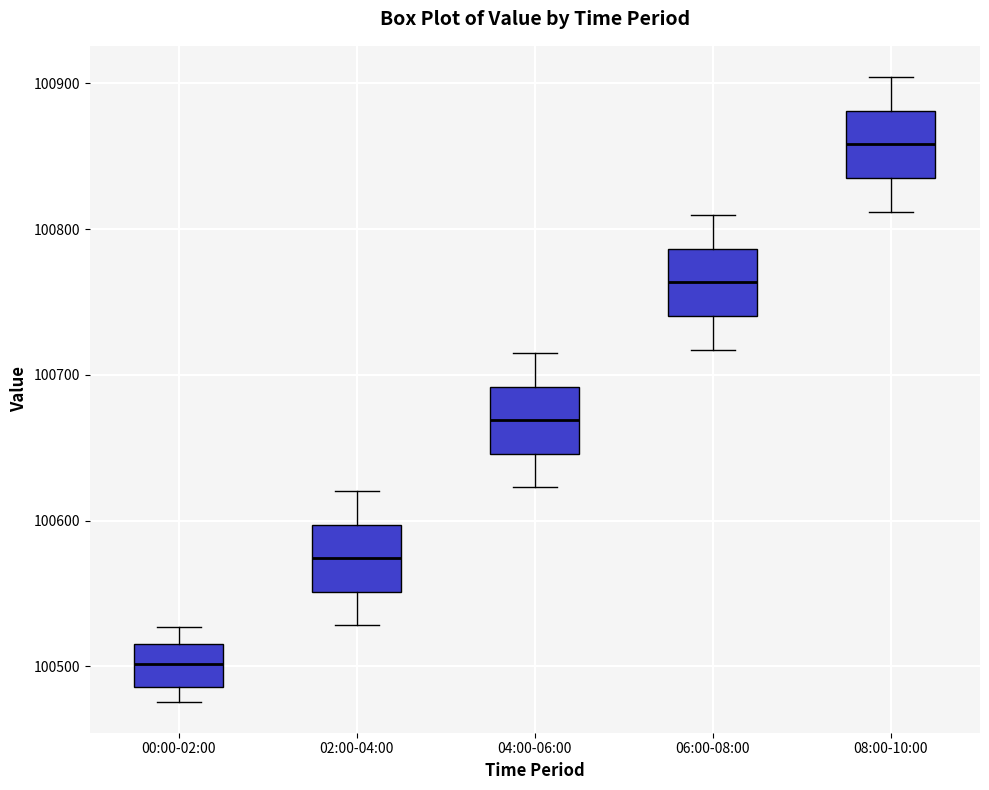

Where is the lower edge of the box for 00:00-02:00 on the y-axis? The values are not printed on the chart, so give them approximately, as read against the axis.

100490